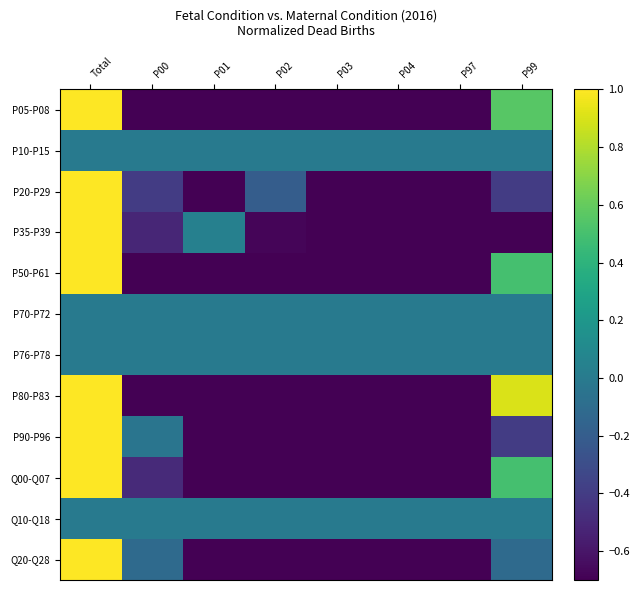

Reading left to right, list all the values displayed in this chart.

P05-P08: Total=1.0	P00=-1.0	P01=-0.8	P02=-0.8	P03=-1.0	P04=-1.0	P97=-1.0	P99=0.6
P10-P15: Total=0.0	P00=0.0	P01=0.0	P02=0.0	P03=0.0	P04=0.0	P97=0.0	P99=0.0
P20-P29: Total=1.0	P00=-0.4	P01=-1.0	P02=-0.2	P03=-1.0	P04=-1.0	P97=-1.0	P99=-0.4
P35-P39: Total=1.0	P00=-0.5	P01=0.0	P02=-0.7	P03=-1.0	P04=-1.0	P97=-1.0	P99=-0.8
P50-P61: Total=1.0	P00=-0.9	P01=-0.8	P02=-0.9	P03=-1.0	P04=-1.0	P97=-1.0	P99=0.5
P70-P72: Total=0.0	P00=0.0	P01=0.0	P02=0.0	P03=0.0	P04=0.0	P97=0.0	P99=0.0
P76-P78: Total=0.0	P00=0.0	P01=0.0	P02=0.0	P03=0.0	P04=0.0	P97=0.0	P99=0.0
P80-P83: Total=1.0	P00=-0.9	P01=-1.0	P02=-1.0	P03=-1.0	P04=-1.0	P97=-1.0	P99=0.9
P90-P96: Total=1.0	P00=-0.0	P01=-0.8	P02=-0.8	P03=-1.0	P04=-1.0	P97=-1.0	P99=-0.4
Q00-Q07: Total=1.0	P00=-0.5	P01=-1.0	P02=-1.0	P03=-1.0	P04=-1.0	P97=-1.0	P99=0.5
Q10-Q18: Total=0.0	P00=0.0	P01=0.0	P02=0.0	P03=0.0	P04=0.0	P97=0.0	P99=0.0
Q20-Q28: Total=1.0	P00=-0.1	P01=-0.8	P02=-1.0	P03=-1.0	P04=-1.0	P97=-1.0	P99=-0.1